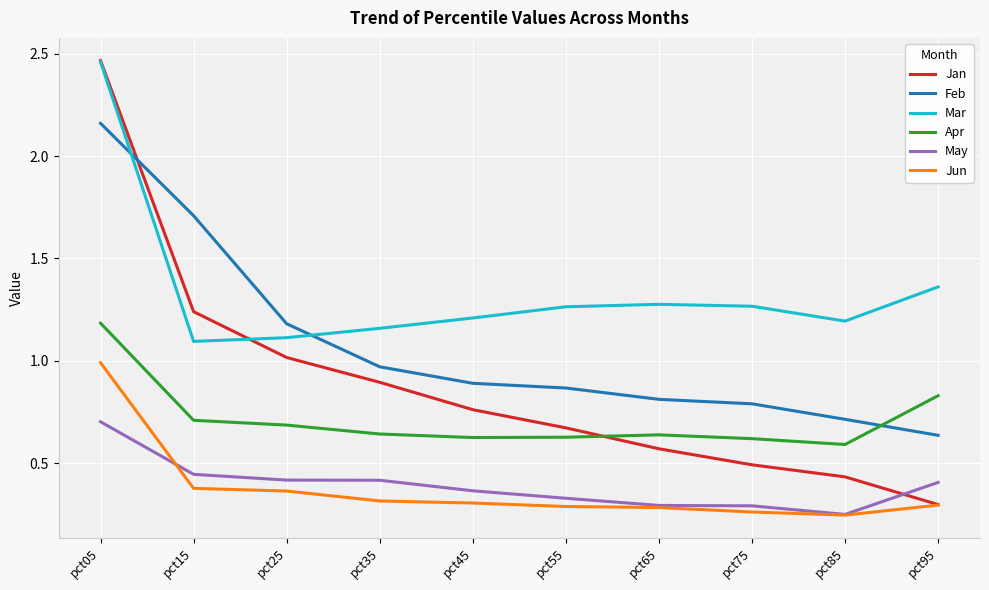

Is this an area chart (filled region under the line)?

No